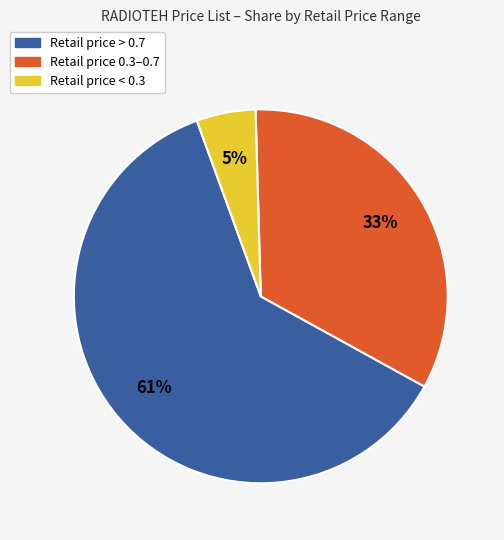

To the nearest percent, what is the average slice percentage?

33%